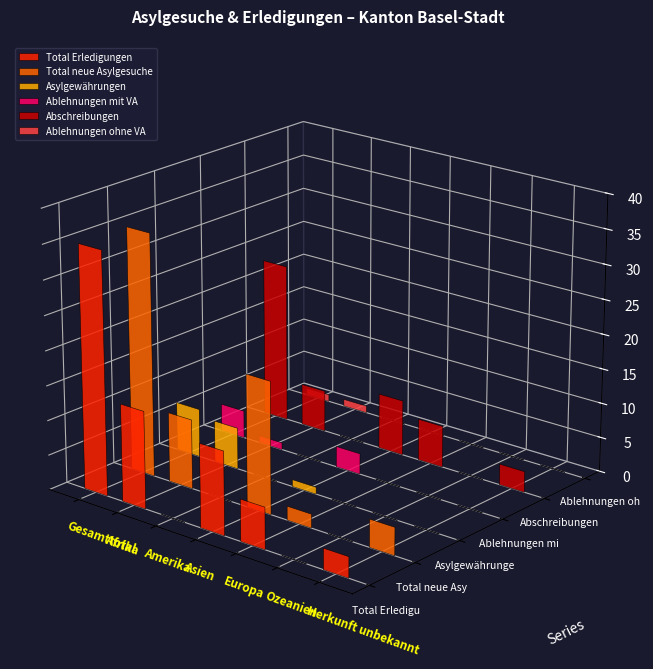

Where is Asylgewährungen nearest to the value 3?

Asien